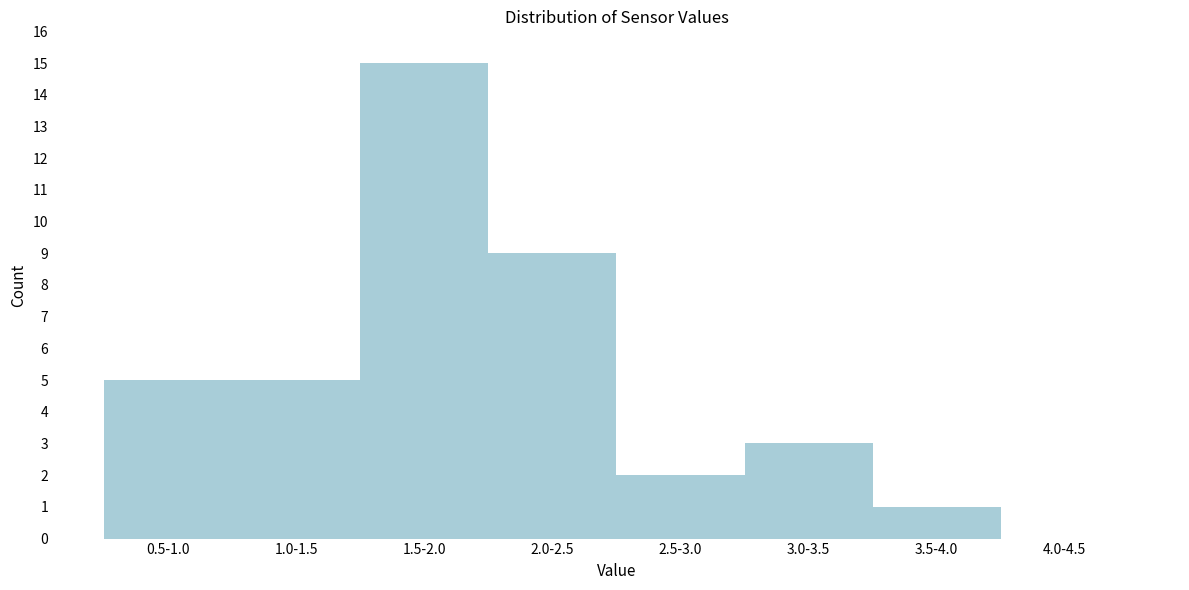

Reading left to right, list all the values displayed in this chart.

0.5-1.0=5	1.0-1.5=5	1.5-2.0=15	2.0-2.5=9	2.5-3.0=2	3.0-3.5=3	3.5-4.0=1	4.0-4.5=0